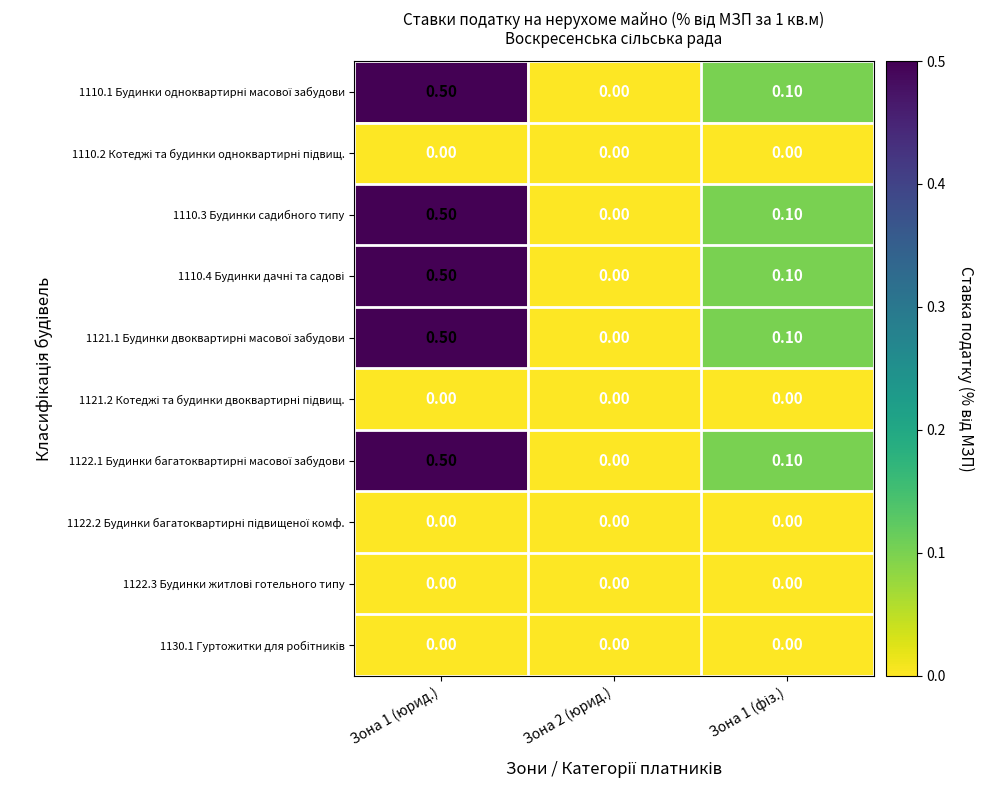

At which category is the sum across all series the highest?

Зона 1 (юрид.)